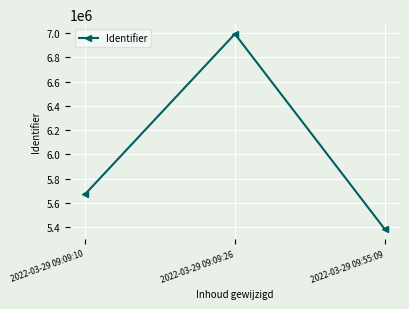

Reading right to left, list all the values displayed in this chart.

5381442	6994226	5669741